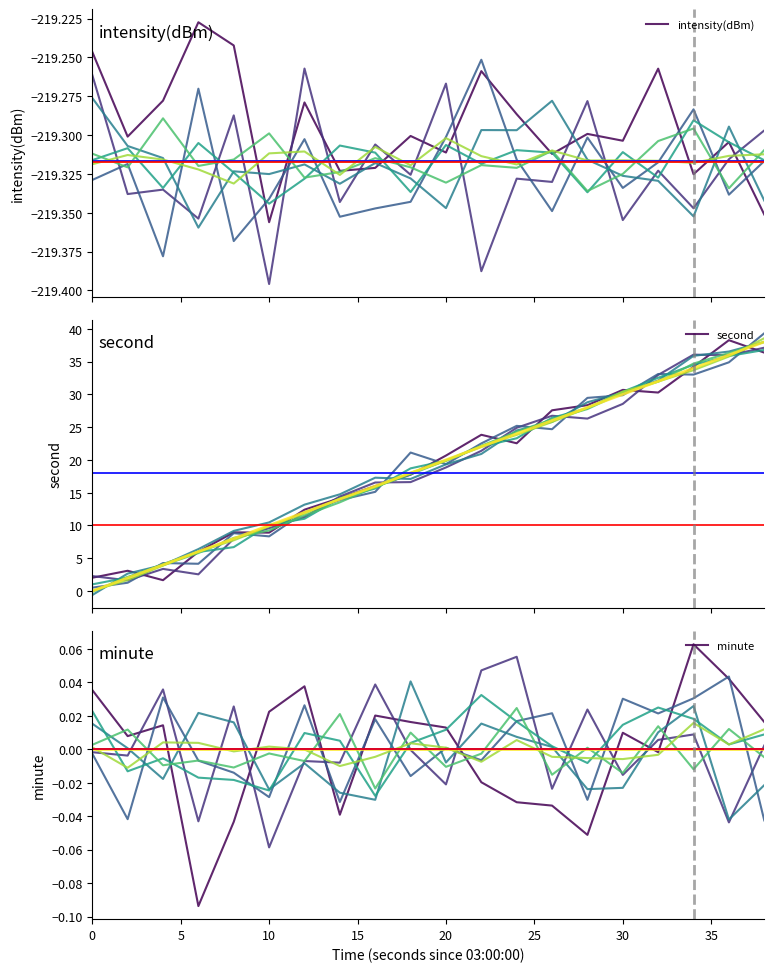

At which label is second v1 closest to 19?

9